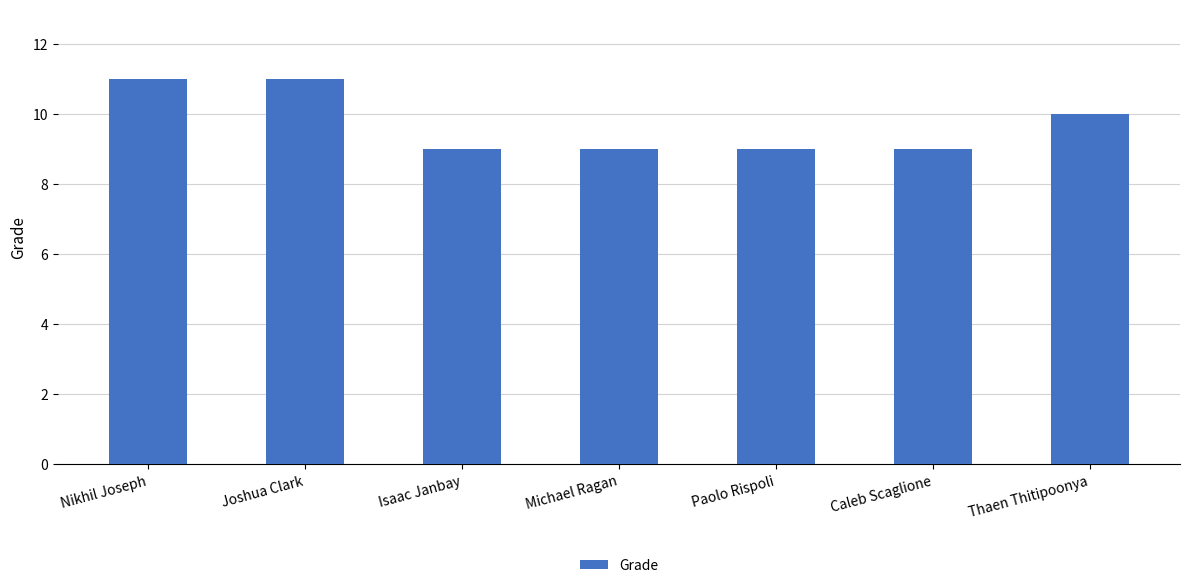

What is the greatest value displayed?

11